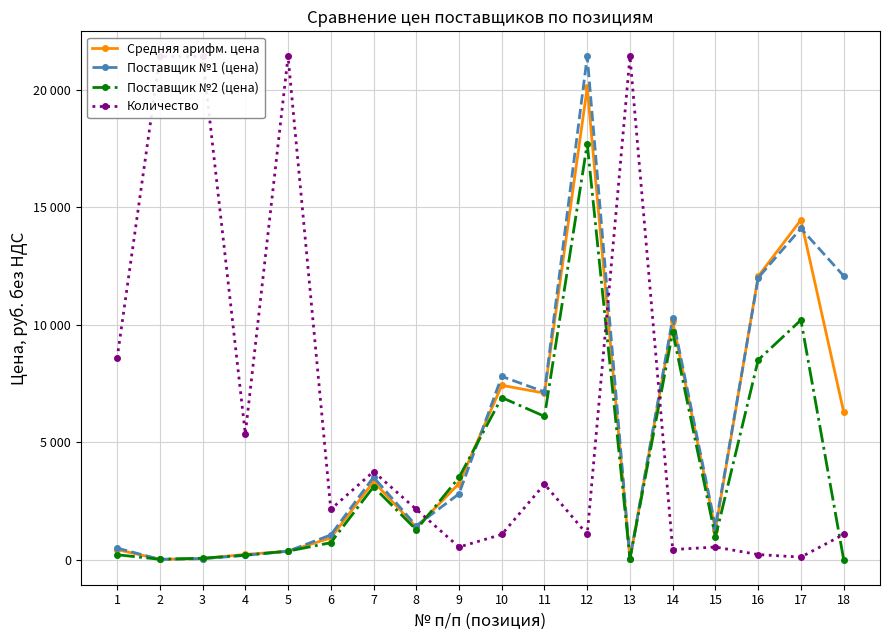

What value does the Поставщик №1 (цена) series have at 3?

38.4